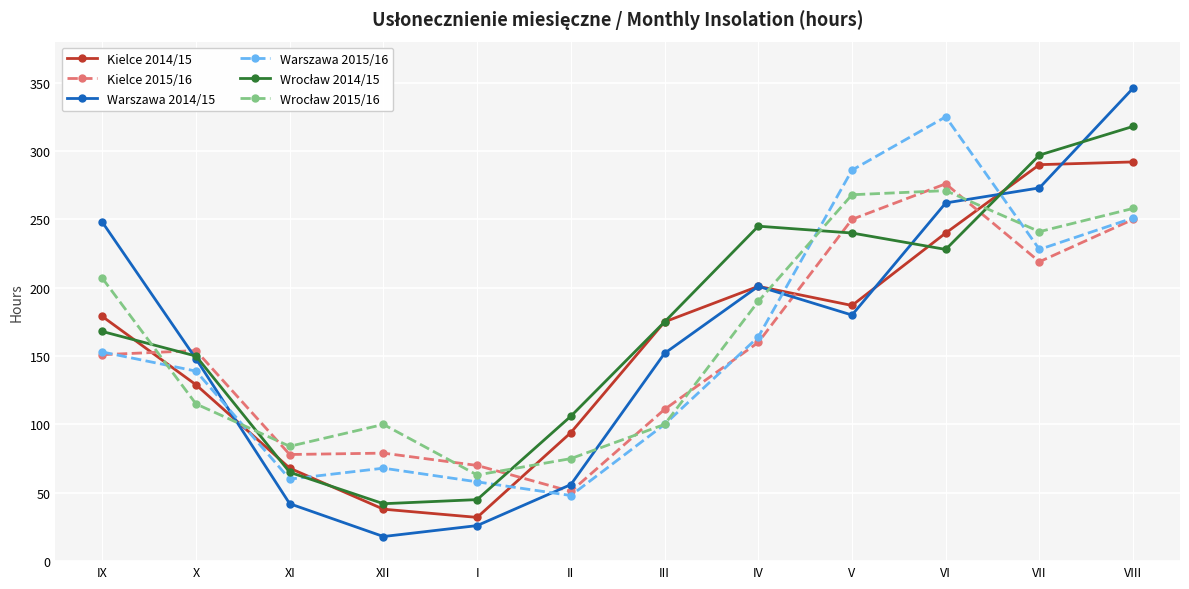

What is the greatest value displayed?

346